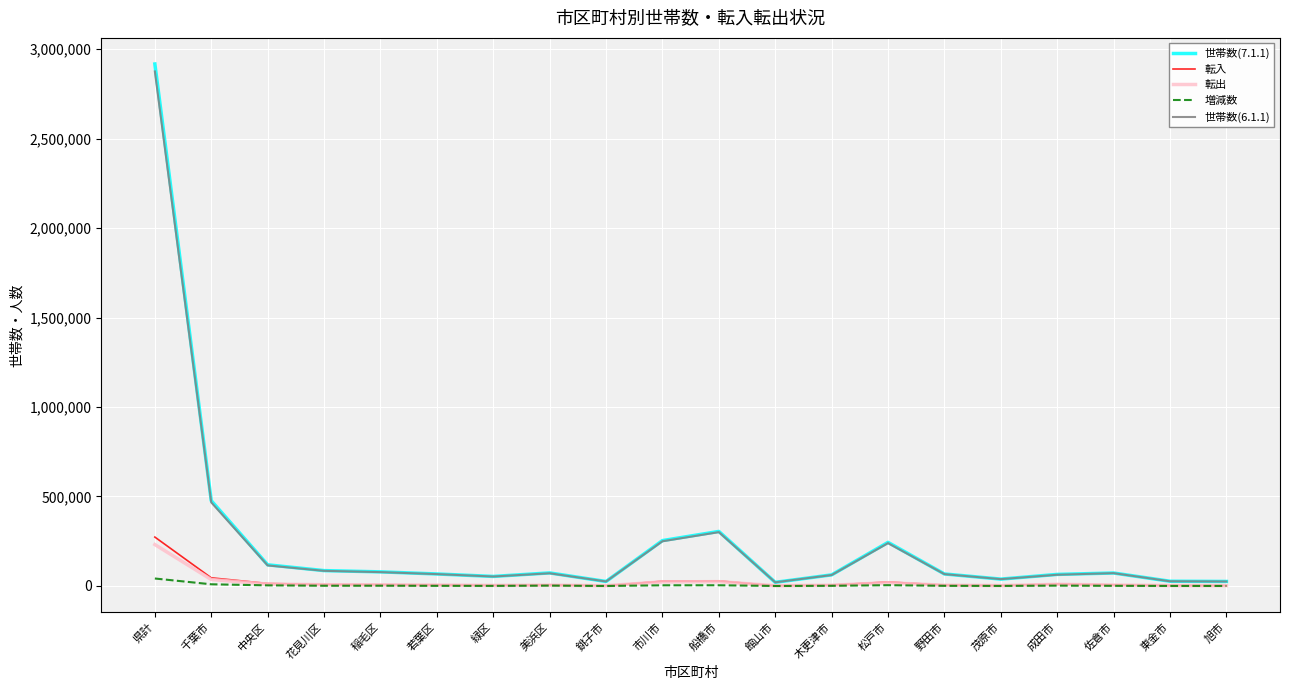

The value of 世帯数(7.1.1) at 千葉市 is 257299. True or false?

False